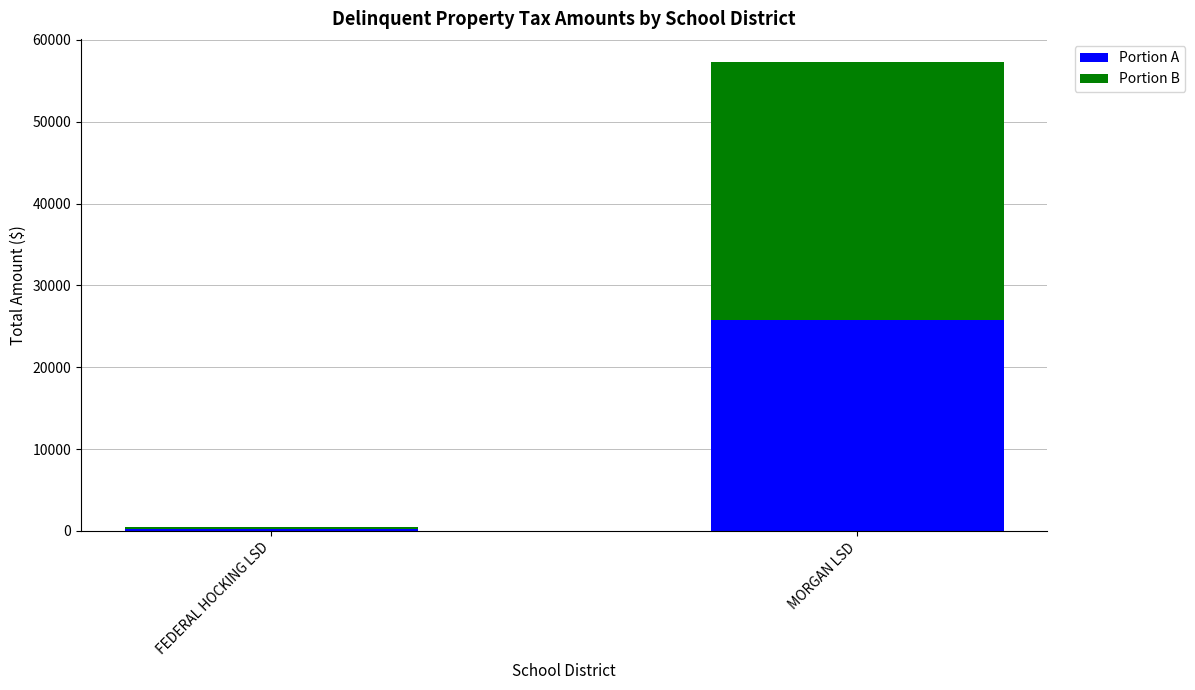

How many bars are there in total?

2